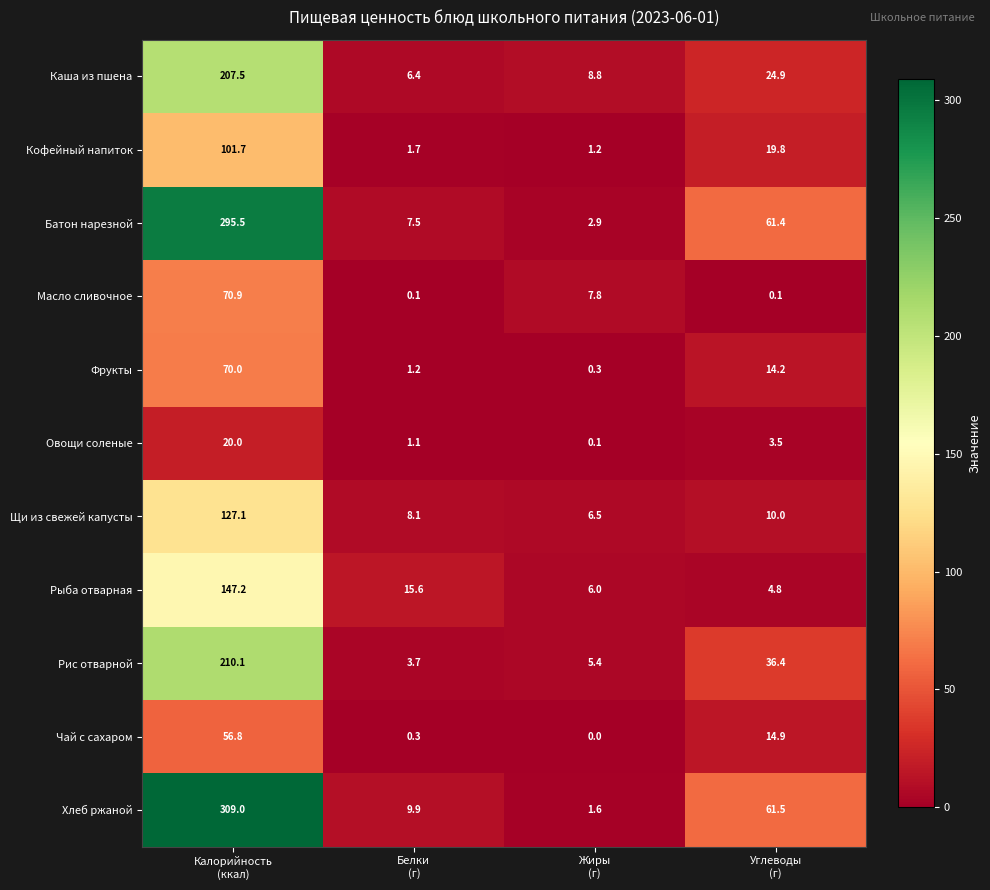

What is the maximum value for Чай с сахаром?

56.8